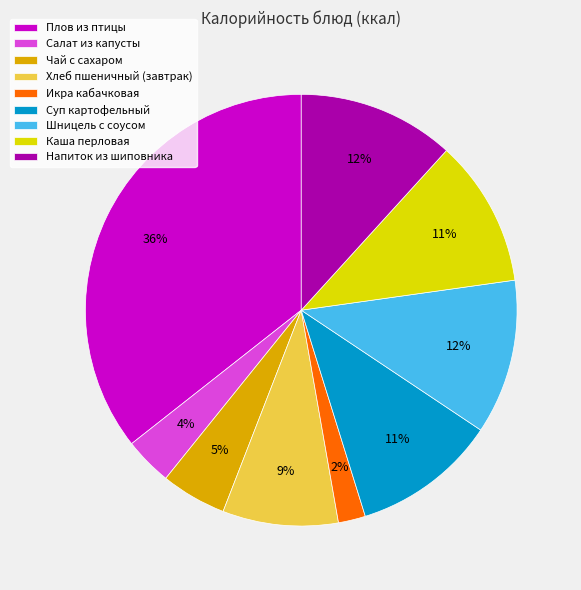

To the nearest percent, what percentage of the pie is Хлеб пшеничный (завтрак)?

9%